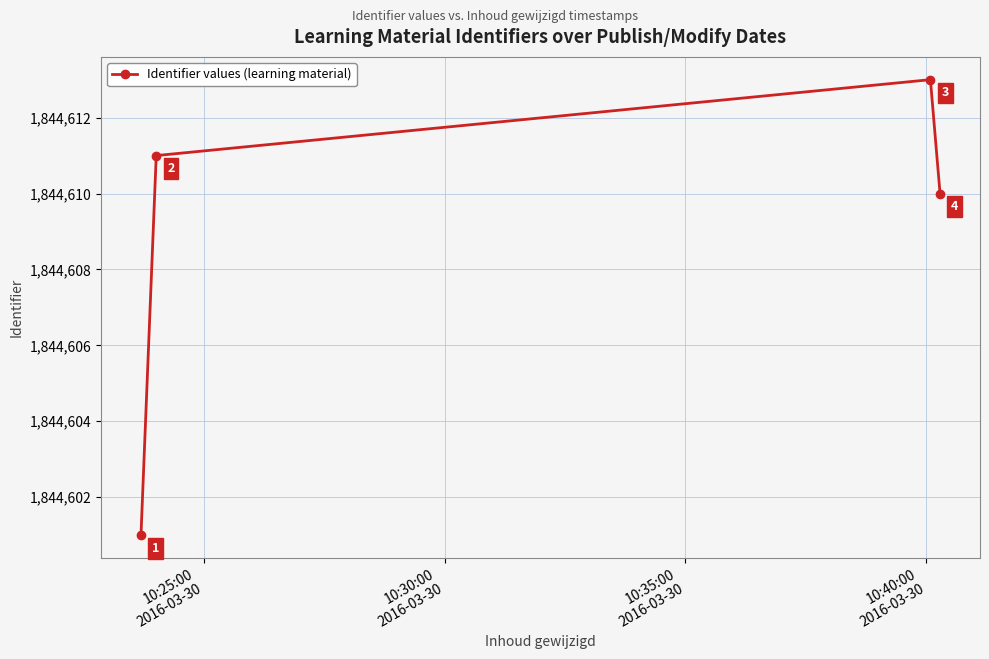

How many lines are shown in the chart?

1